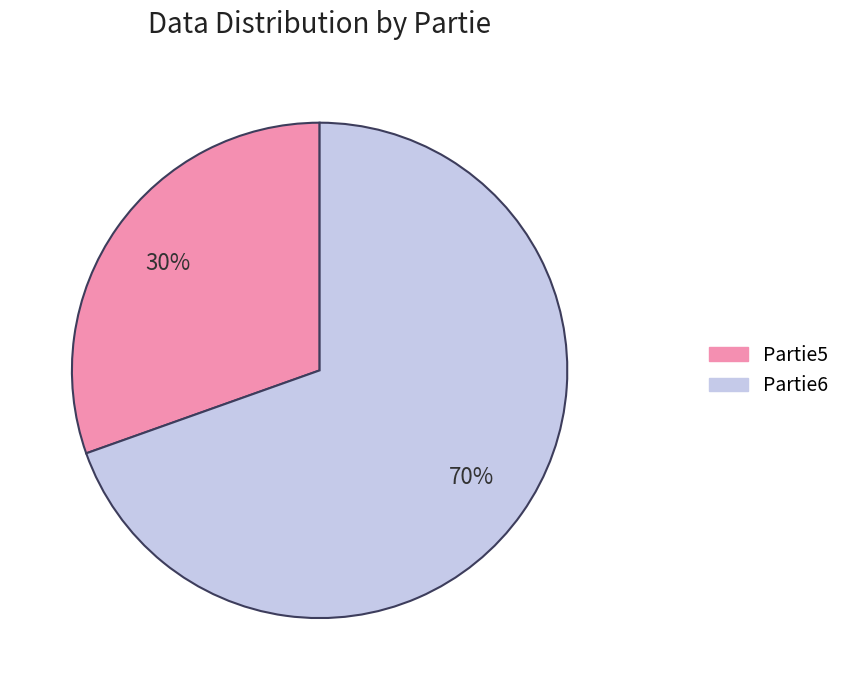

Between Partie6 and Partie5, which is larger?

Partie6